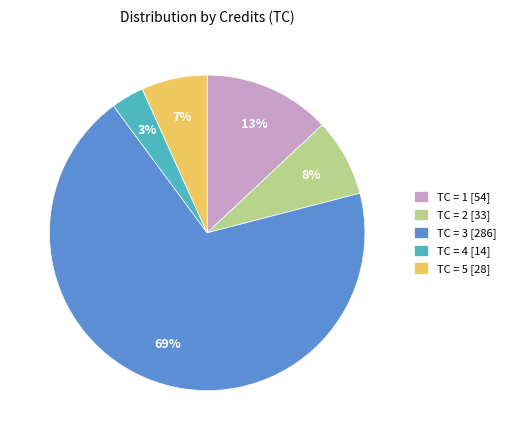

Rank the categories by value from highest to lowest.

TC = 3 [286], TC = 1 [54], TC = 2 [33], TC = 5 [28], TC = 4 [14]